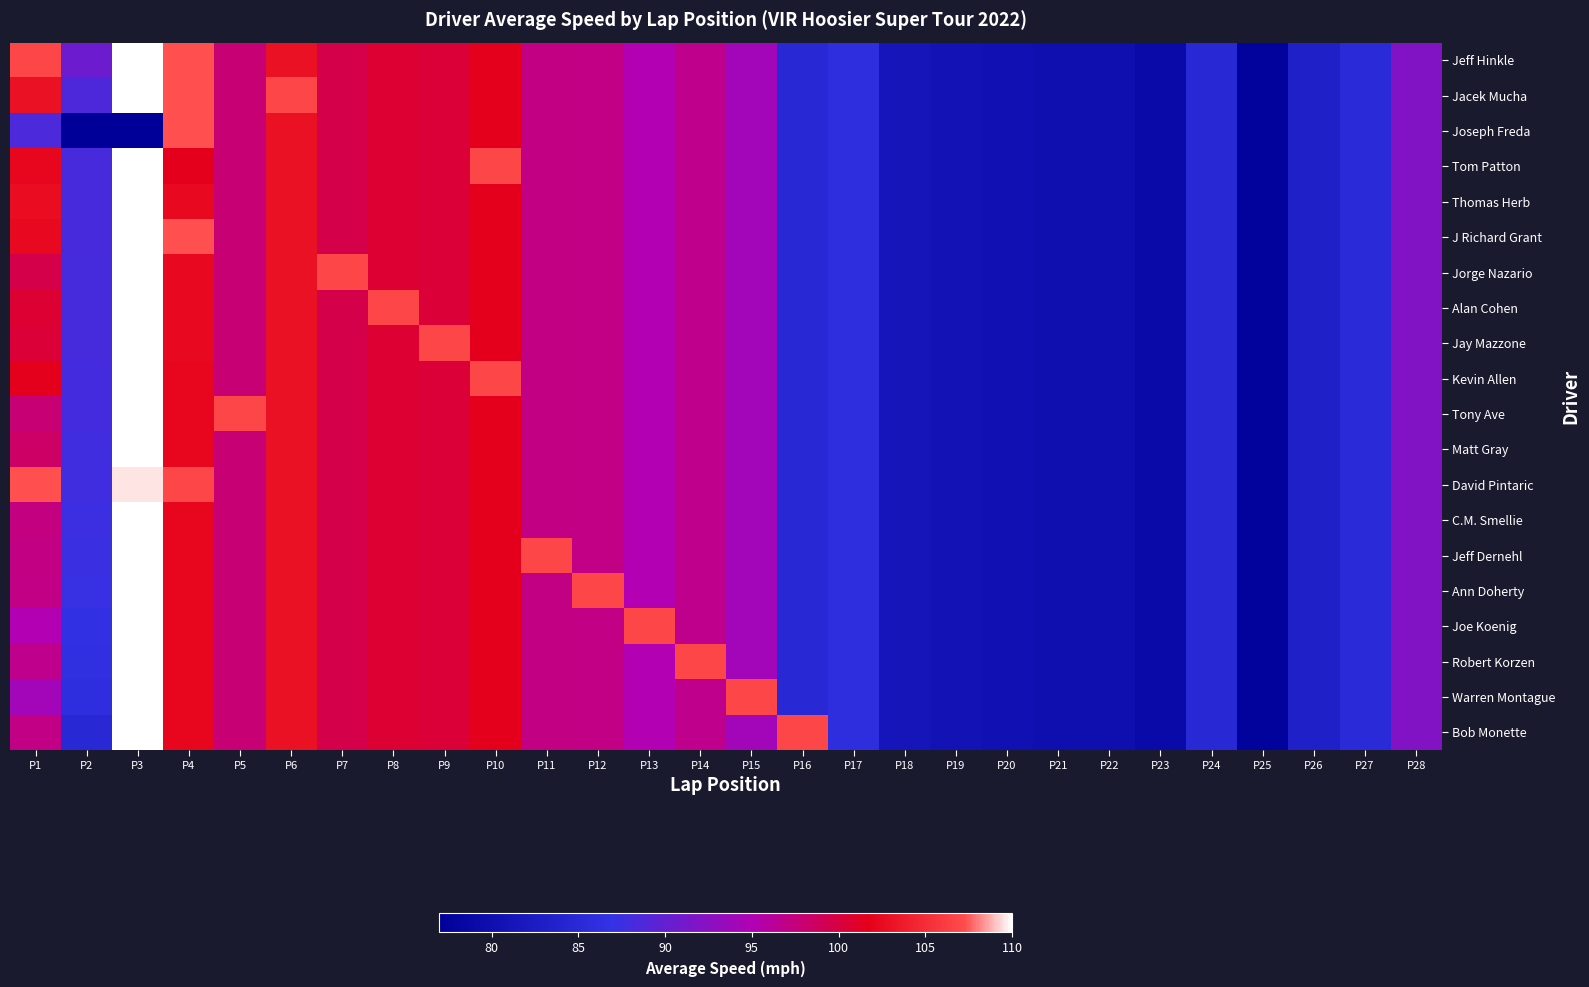

At which category is the sum across all series the highest?

P3